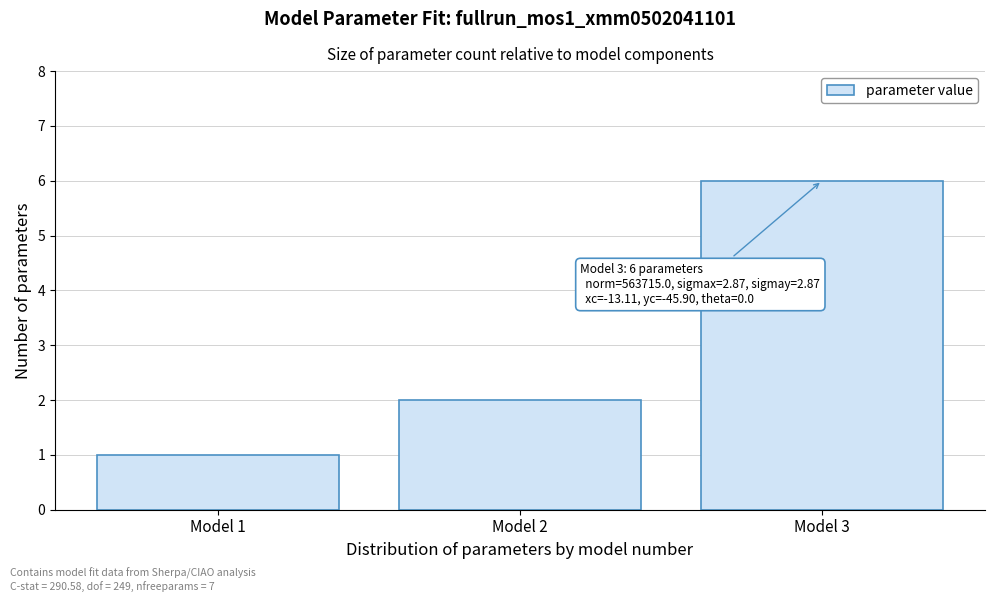

Reading left to right, list all the values displayed in this chart.

1	2	6